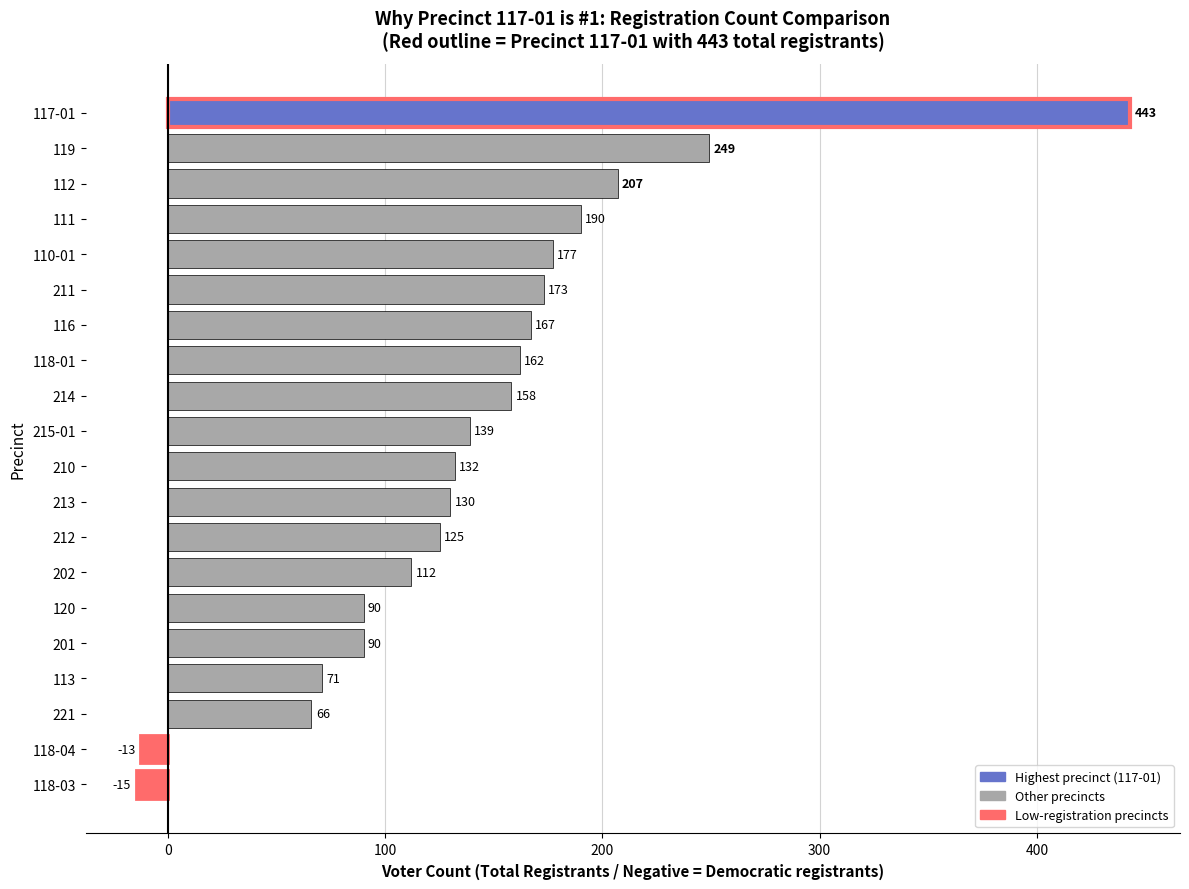

How many values are below 139?

10